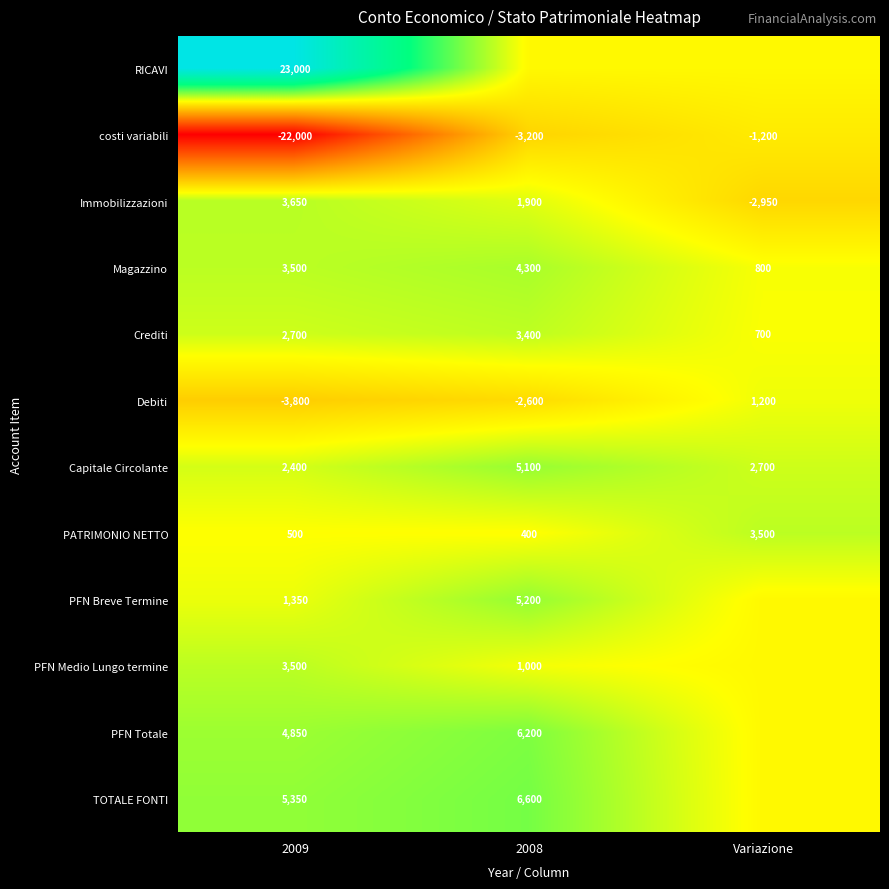

What is the sum of all Capitale Circolante values?

10200